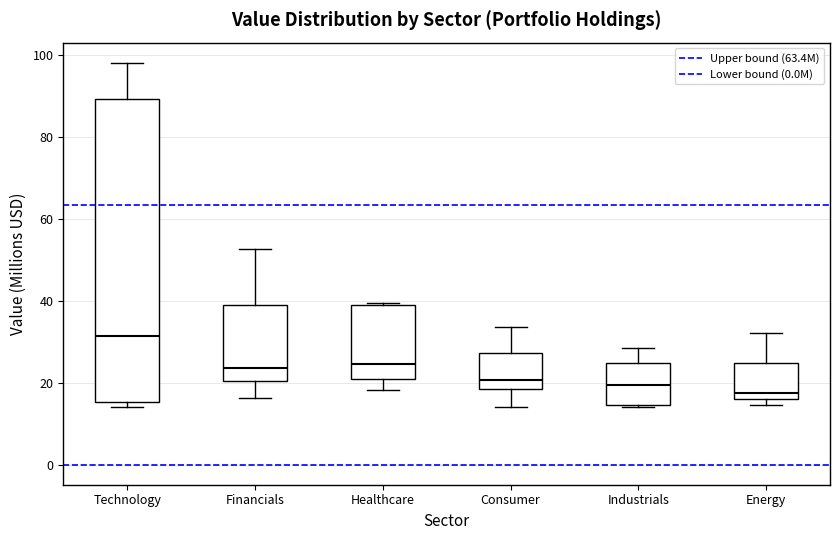

Which box has the highest median line?

Technology